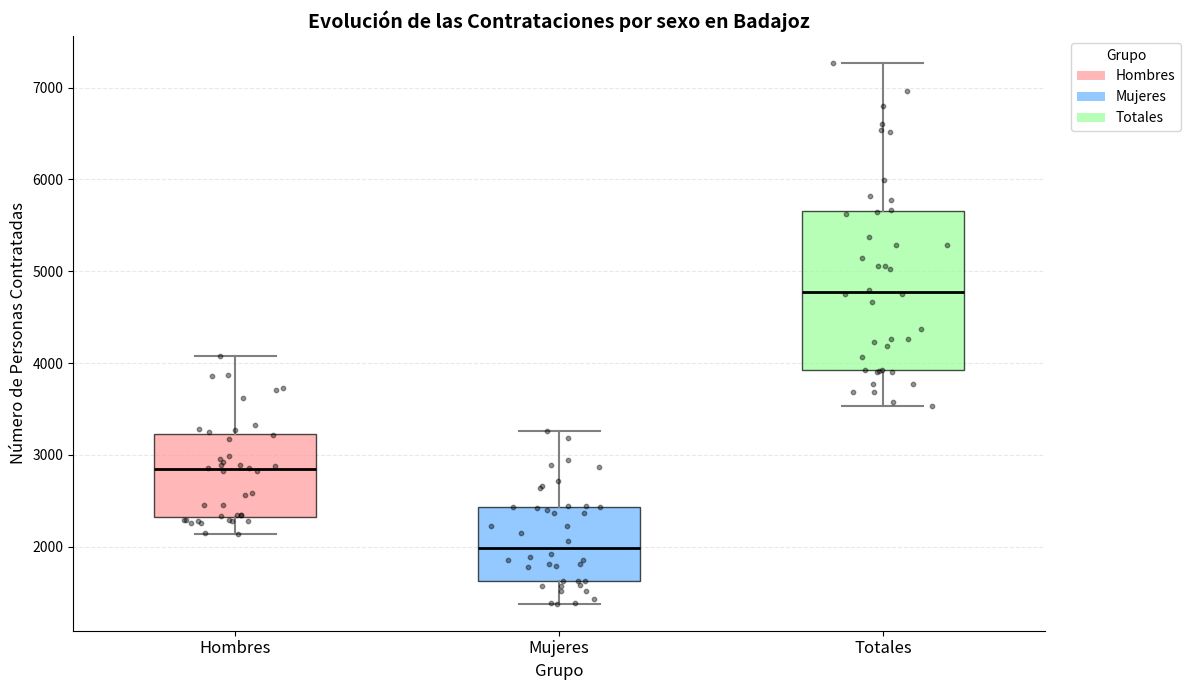

Which box is the tallest, from its lower edge to its upper edge?

Totales